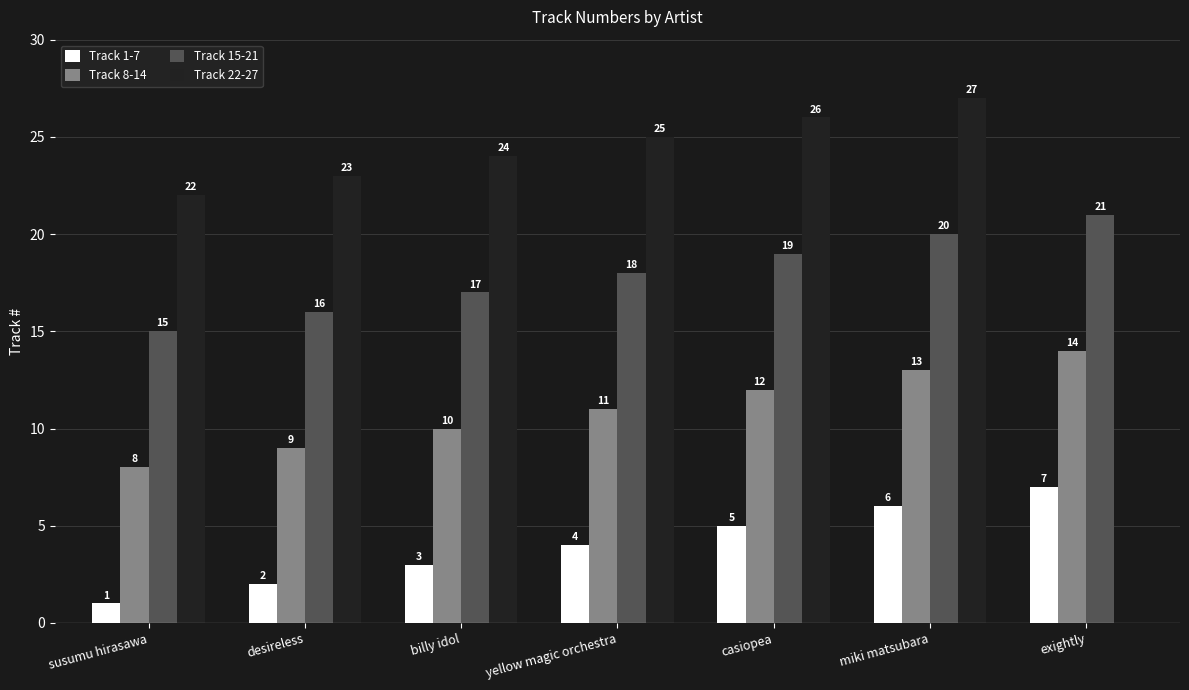

Which series has the largest total across all categories?

Track 22-27